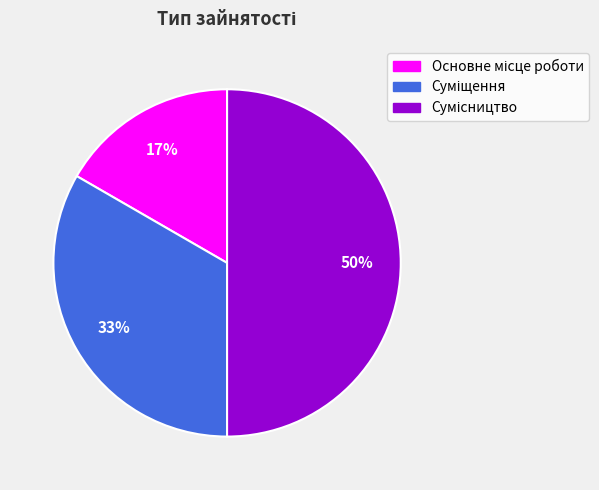

To the nearest percent, what is the average slice percentage?

33%